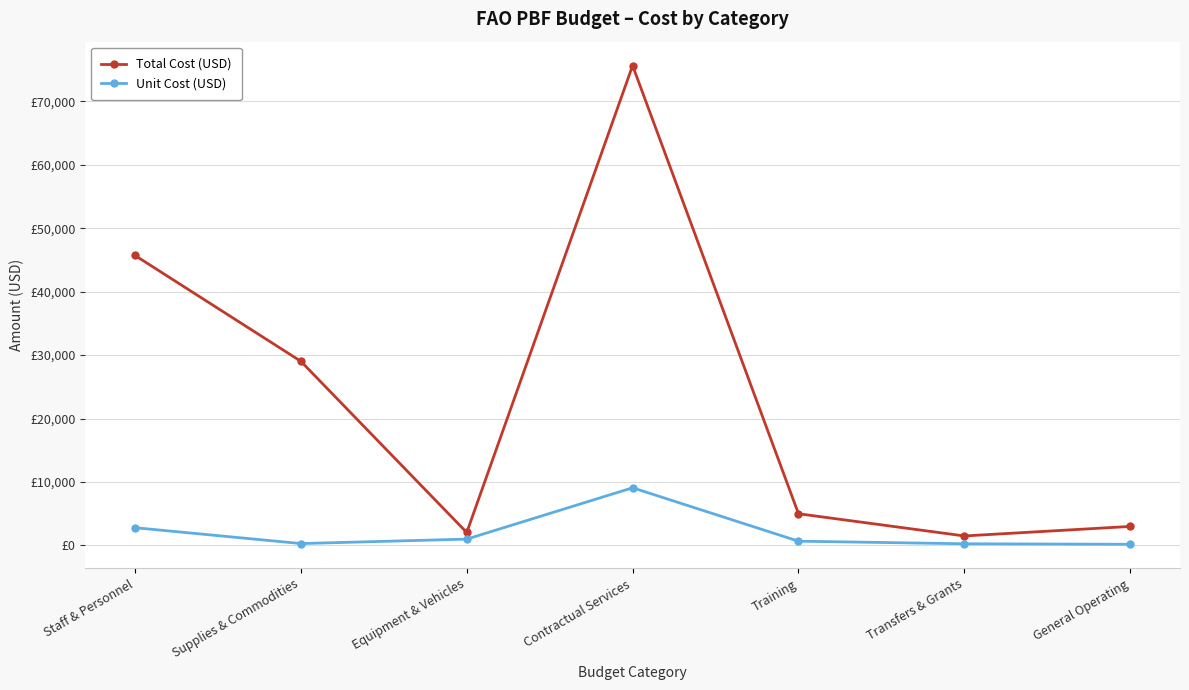

List the series in order of their peak value, highest first.

Total Cost (USD), Unit Cost (USD)